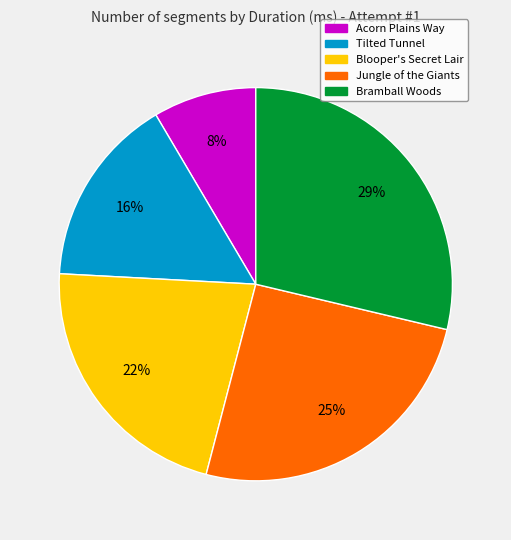

To the nearest percent, what is the average slice percentage?

20%